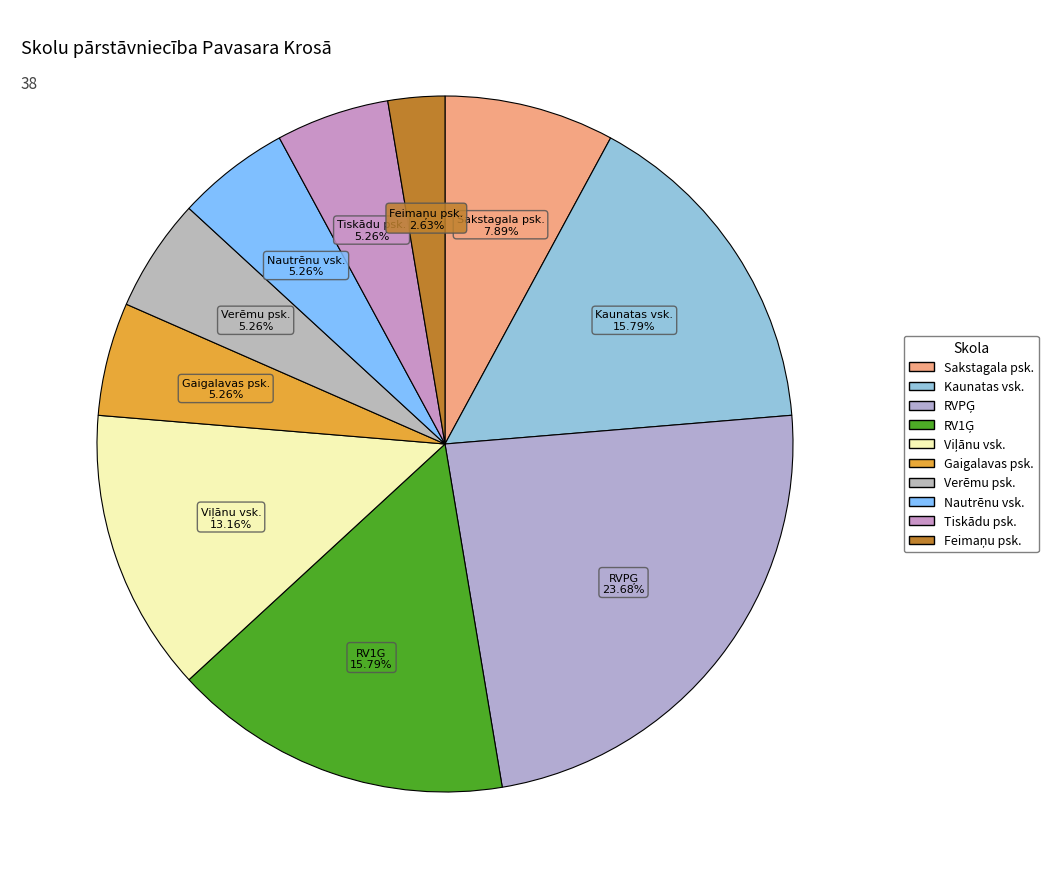

Count the number of slices in the pie.

10